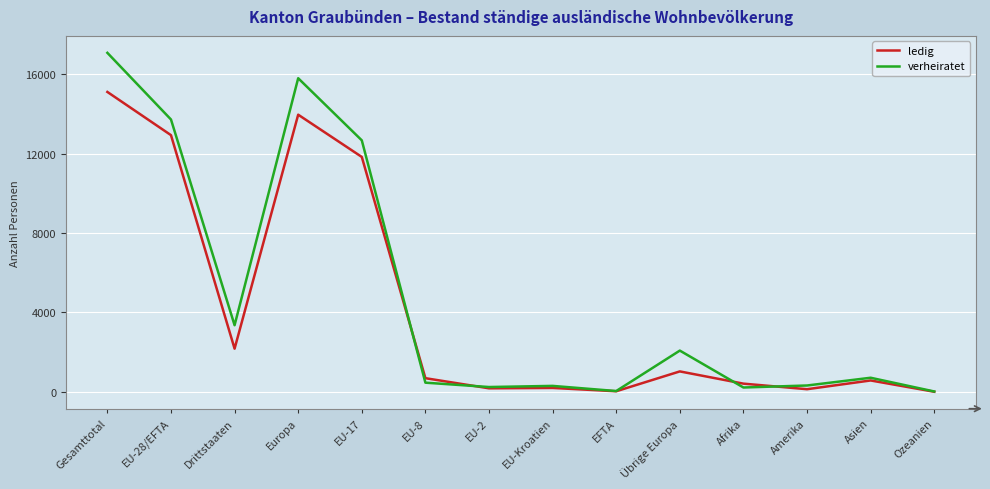

What is the total value across all series at Asien?

1285